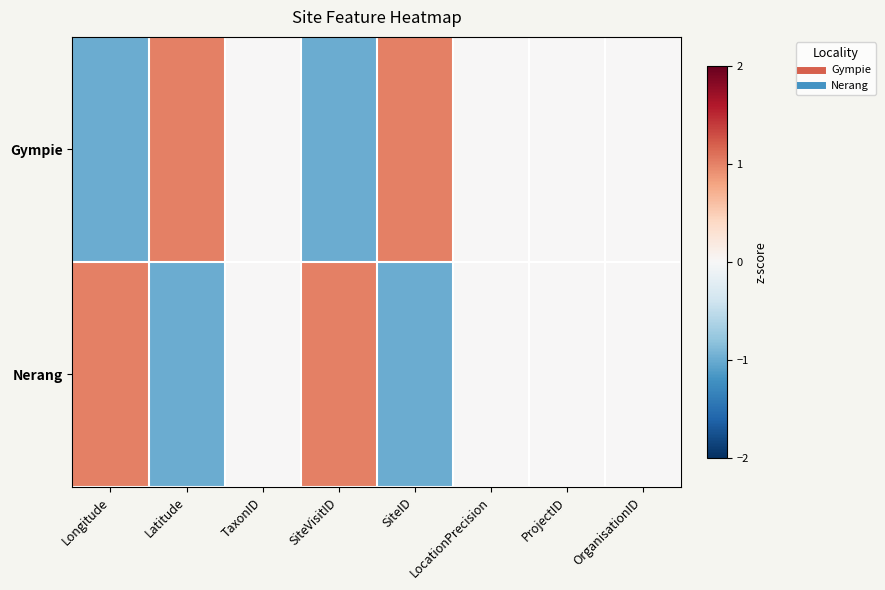

Reading left to right, extract all data points from this chart.

Gympie: Longitude=-1	Latitude=1	TaxonID=0	SiteVisitID=-1	SiteID=1	LocationPrecision=0	ProjectID=0	OrganisationID=0
Nerang: Longitude=1	Latitude=-1	TaxonID=0	SiteVisitID=1	SiteID=-1	LocationPrecision=0	ProjectID=0	OrganisationID=0